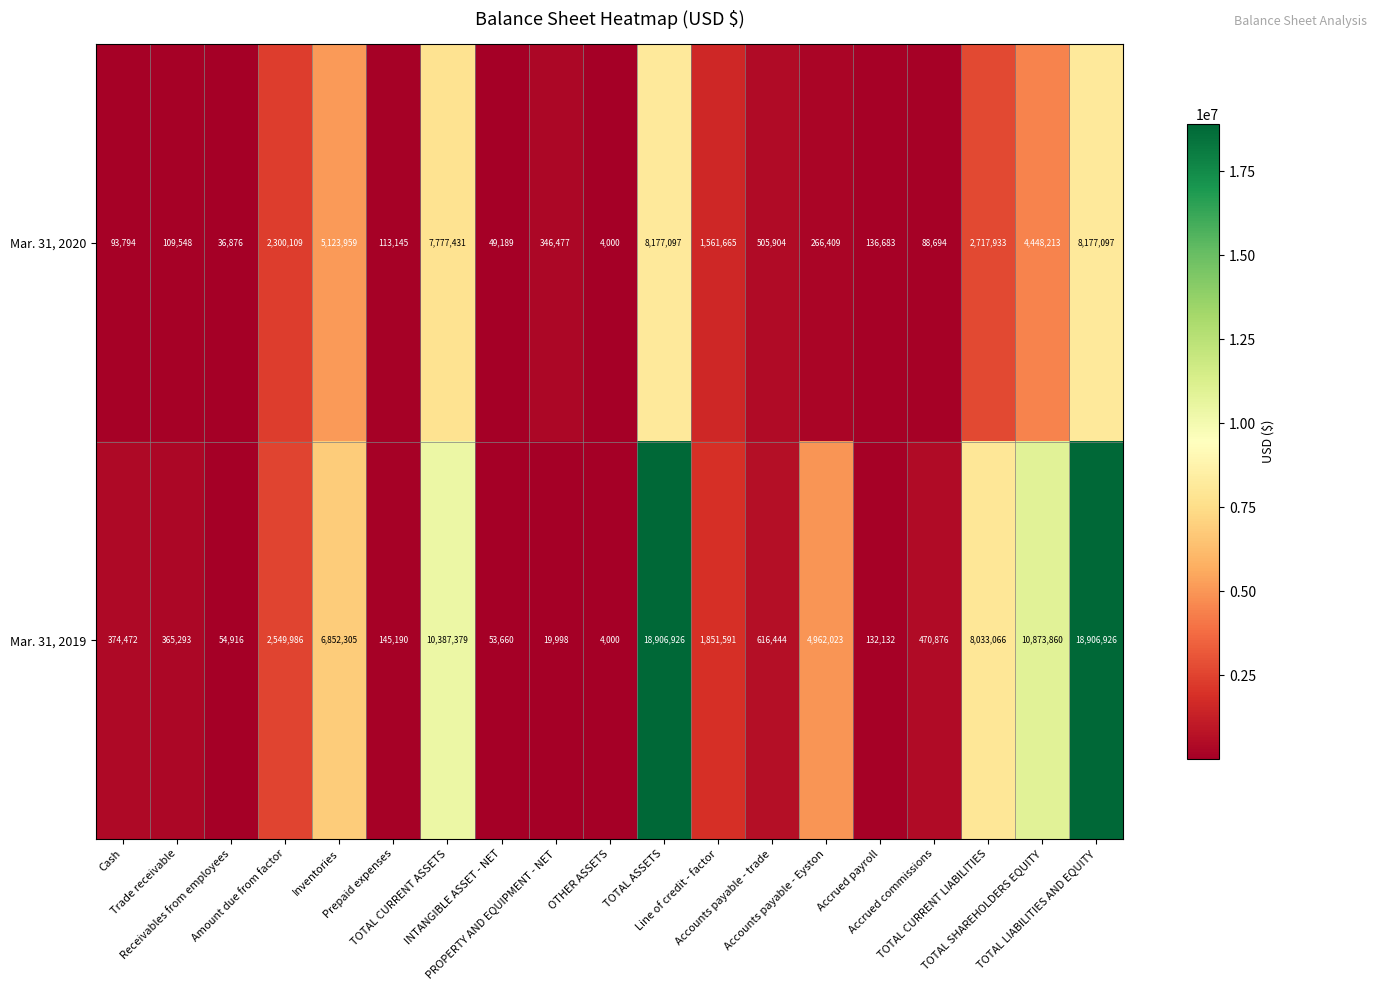

Rank the series by their maximum value, from lowest to highest.

Mar. 31, 2020, Mar. 31, 2019